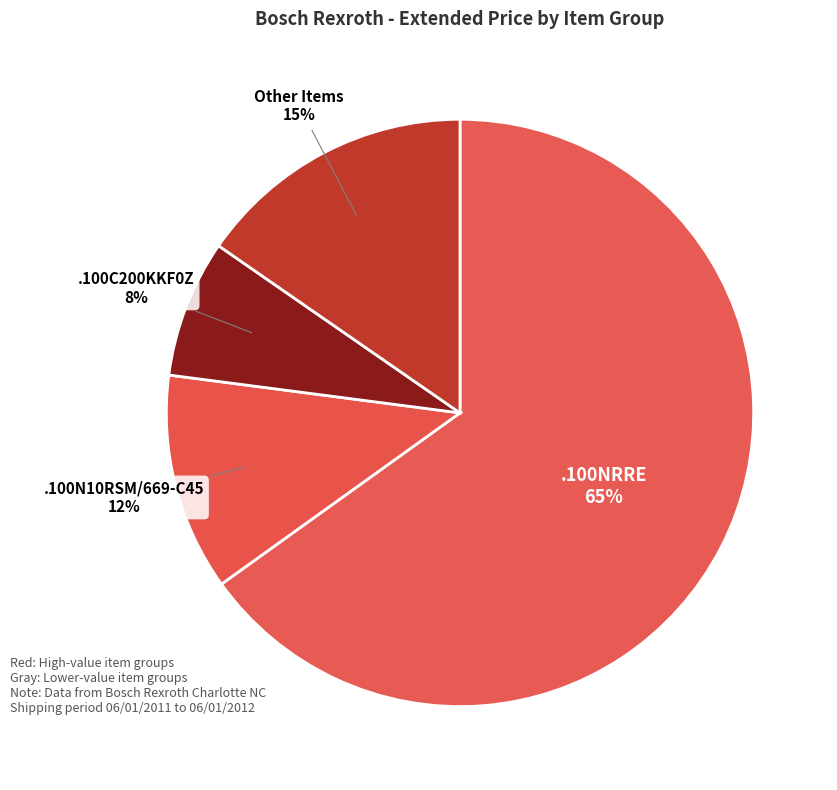

How many segments does this pie chart have?

4